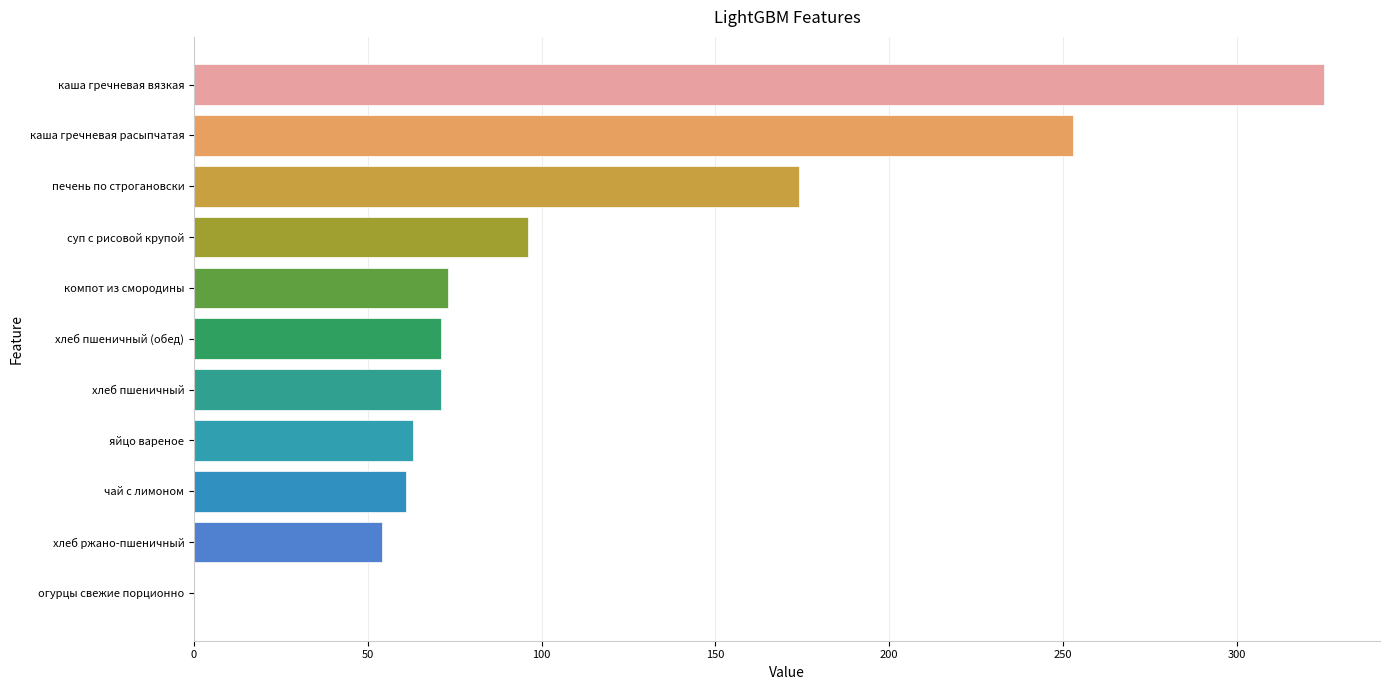

What is the approximate value at каша гречневая вязкая?

325